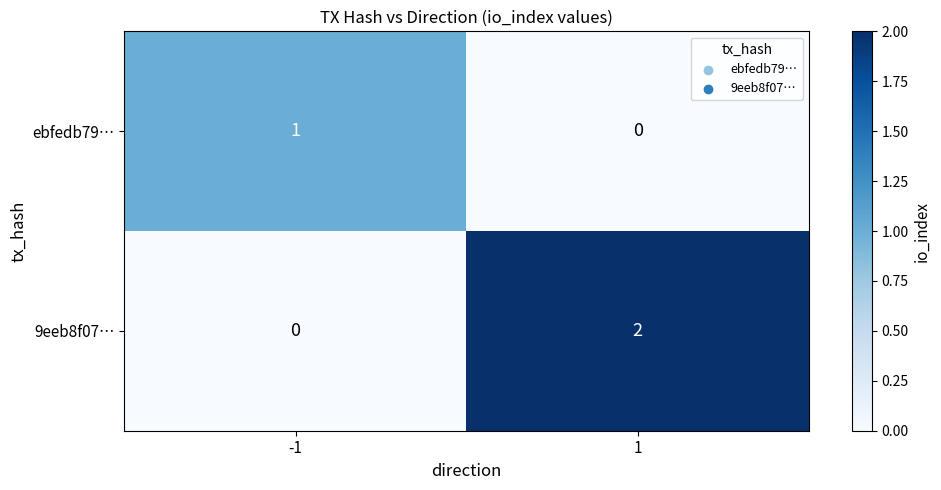

At -1, list the series in order from largest to smallest.

ebfedb79…, 9eeb8f07…